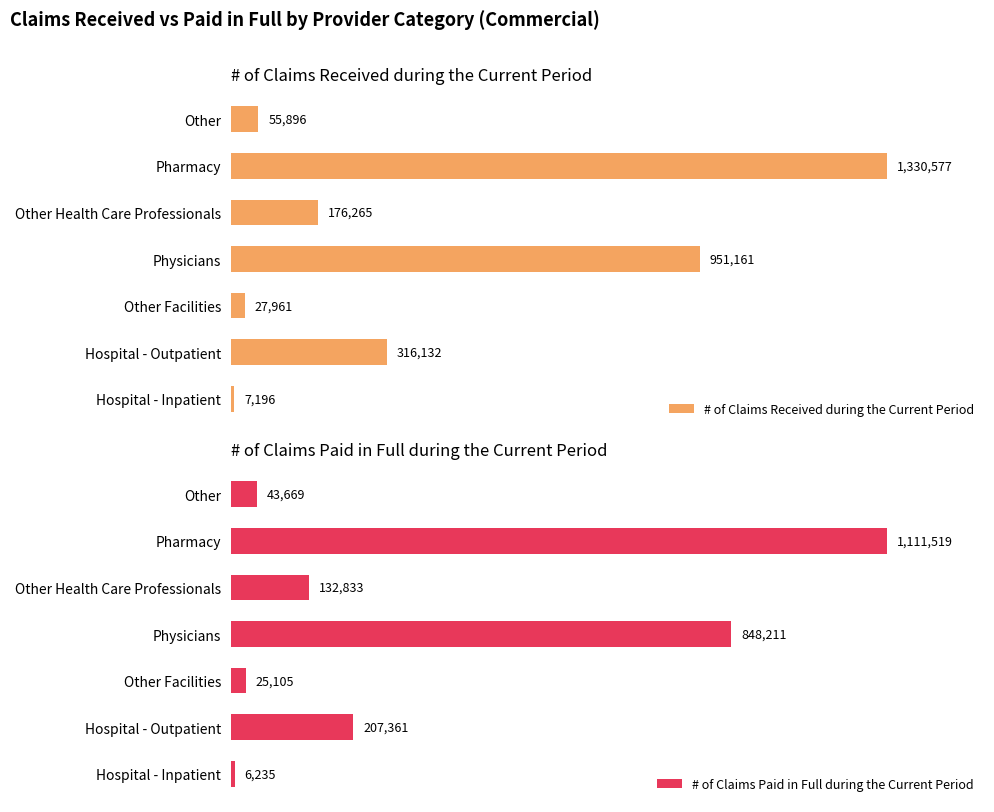

List the labels in order of # of Claims Received during the Current Period value, smallest first.

Hospital - Inpatient, Other Facilities, Other, Other Health Care Professionals, Hospital - Outpatient, Physicians, Pharmacy